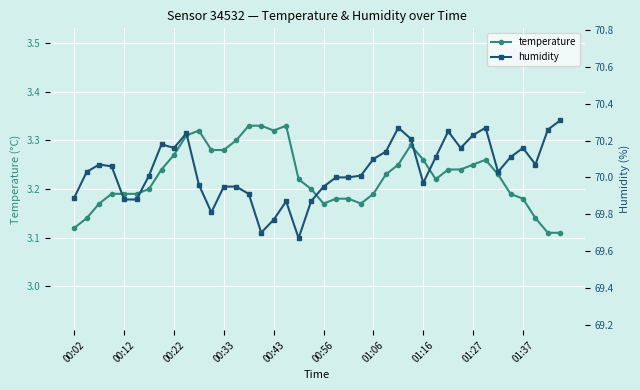

Count the temperature values in the range 3 to 4.

40